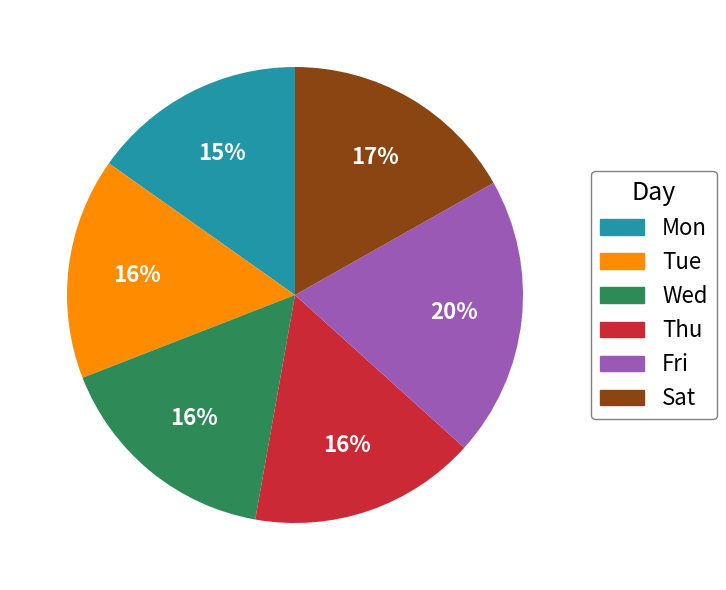

To the nearest percent, what is the difference between the largest and smallest slice percentages?

5%